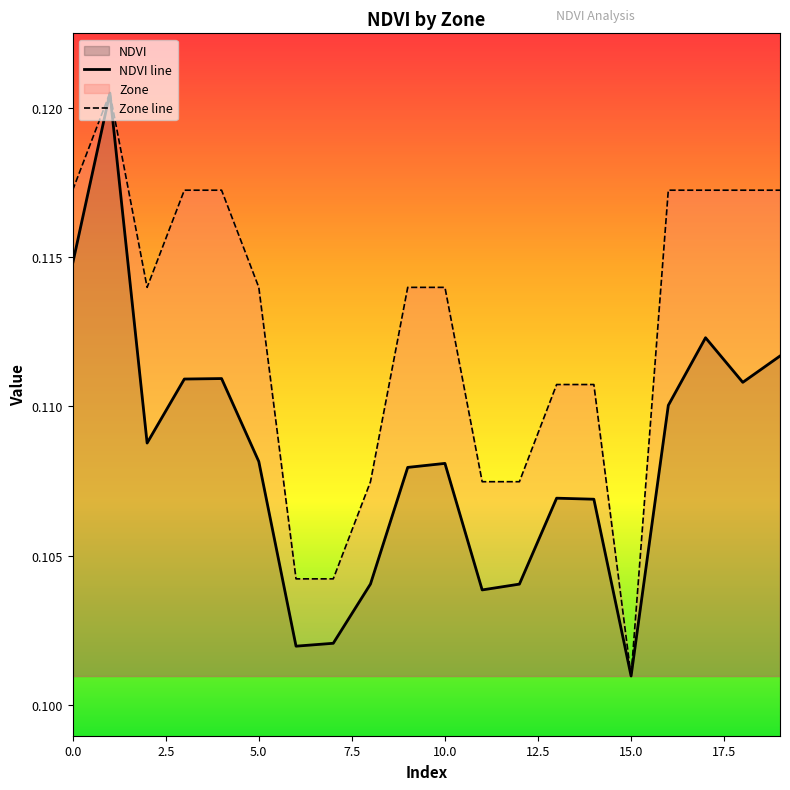

Which series has the largest total across all categories?

Zone line